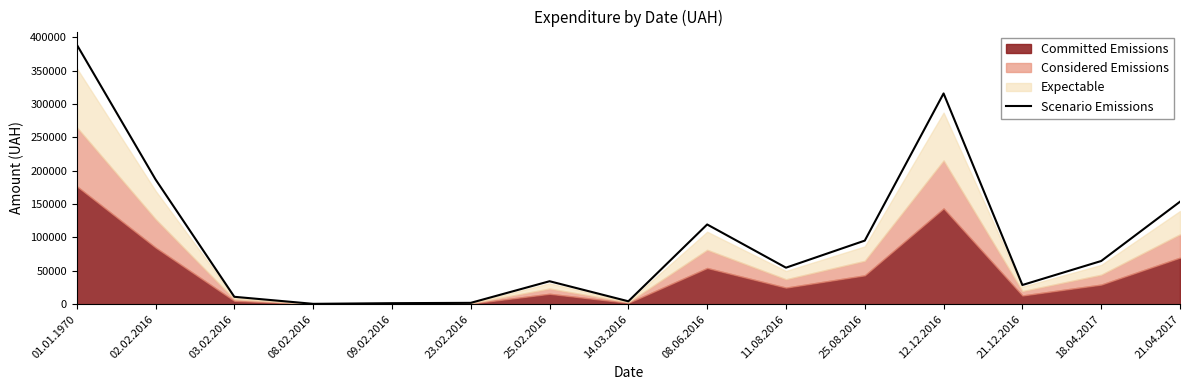

How many values exceed 54773?

8